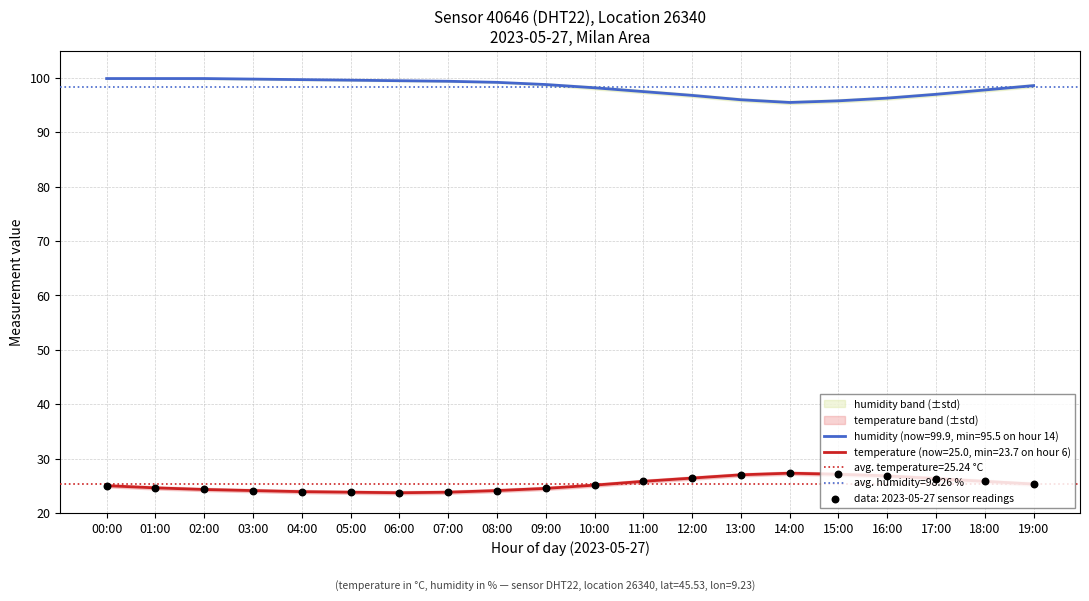

Which series contains the lowest Y value?

temperature